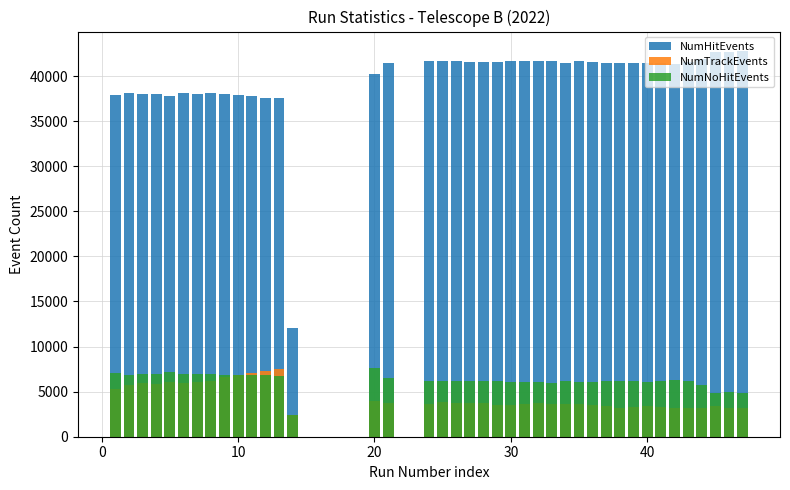

At how many categories does at least one series exceed 31670?

39